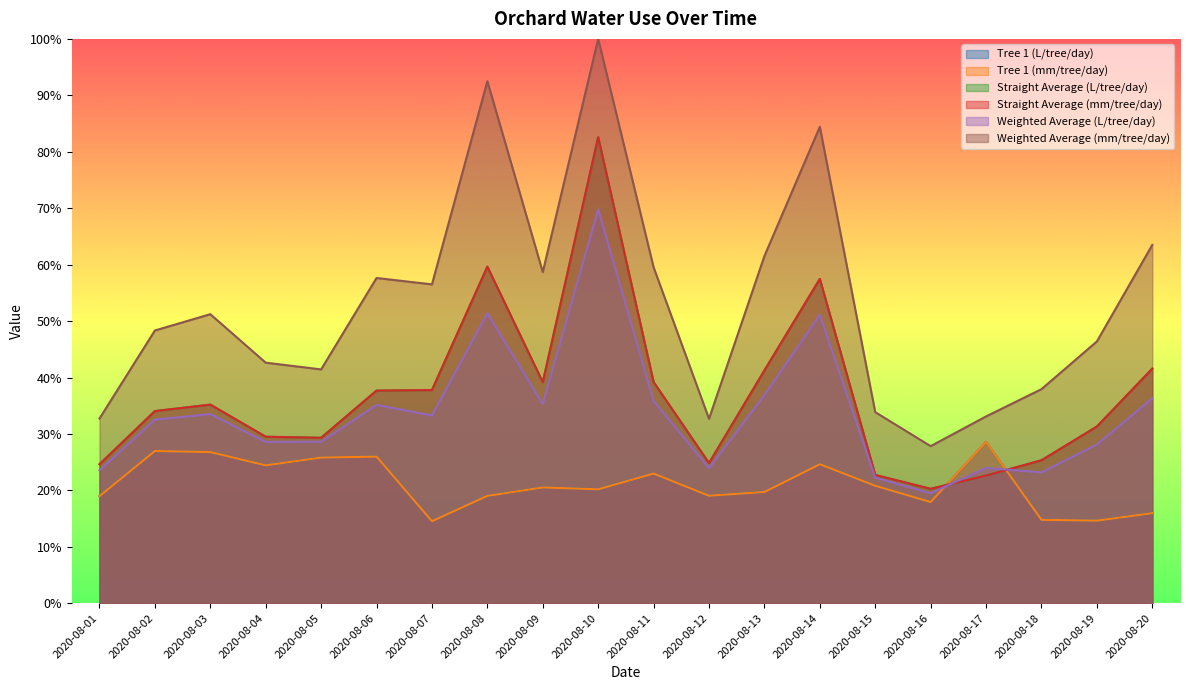

What is the difference between the highest and lowest values at 2020-08-19?

16.7